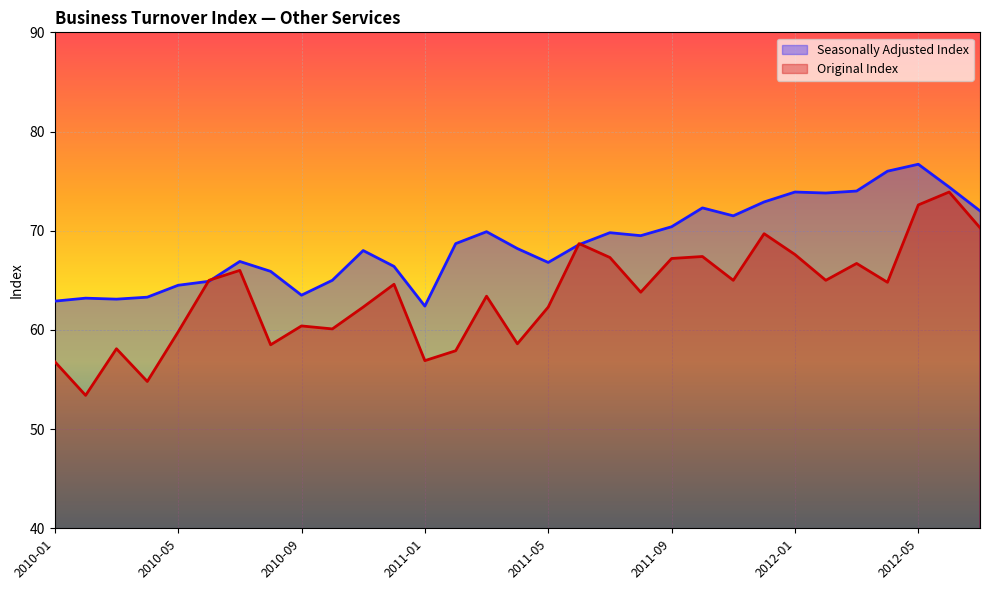

What are all the series names shown in the legend?

Seasonally Adjusted Index, Original Index